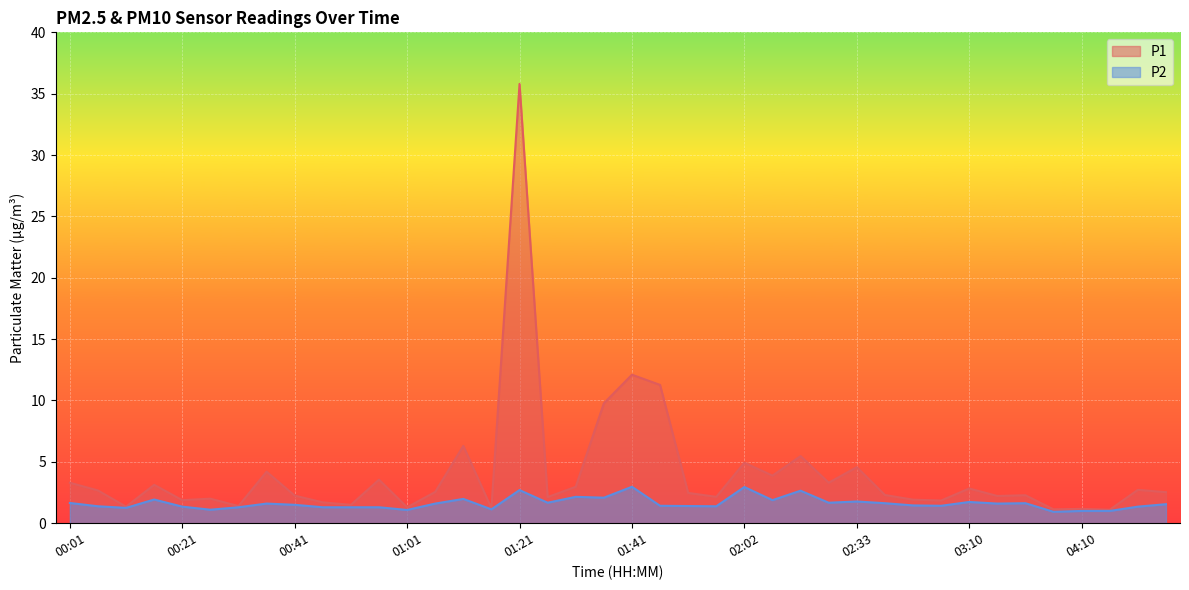

True or false: P2 has a value of 1.6 at 03:20.

True